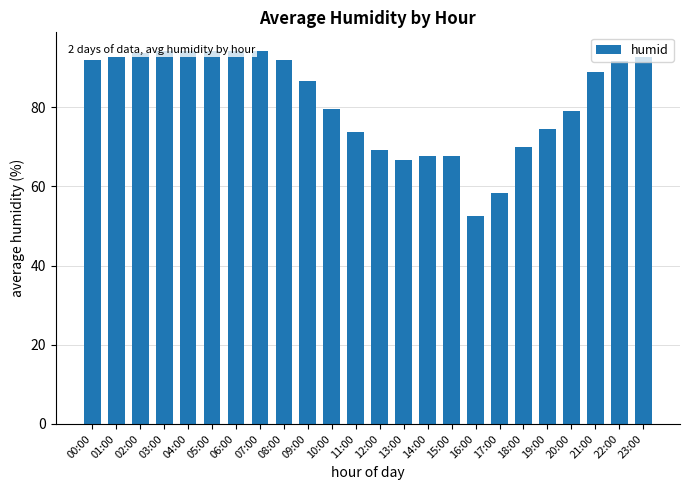

What is the change in value from 17:00 to 20:00?

+20.6